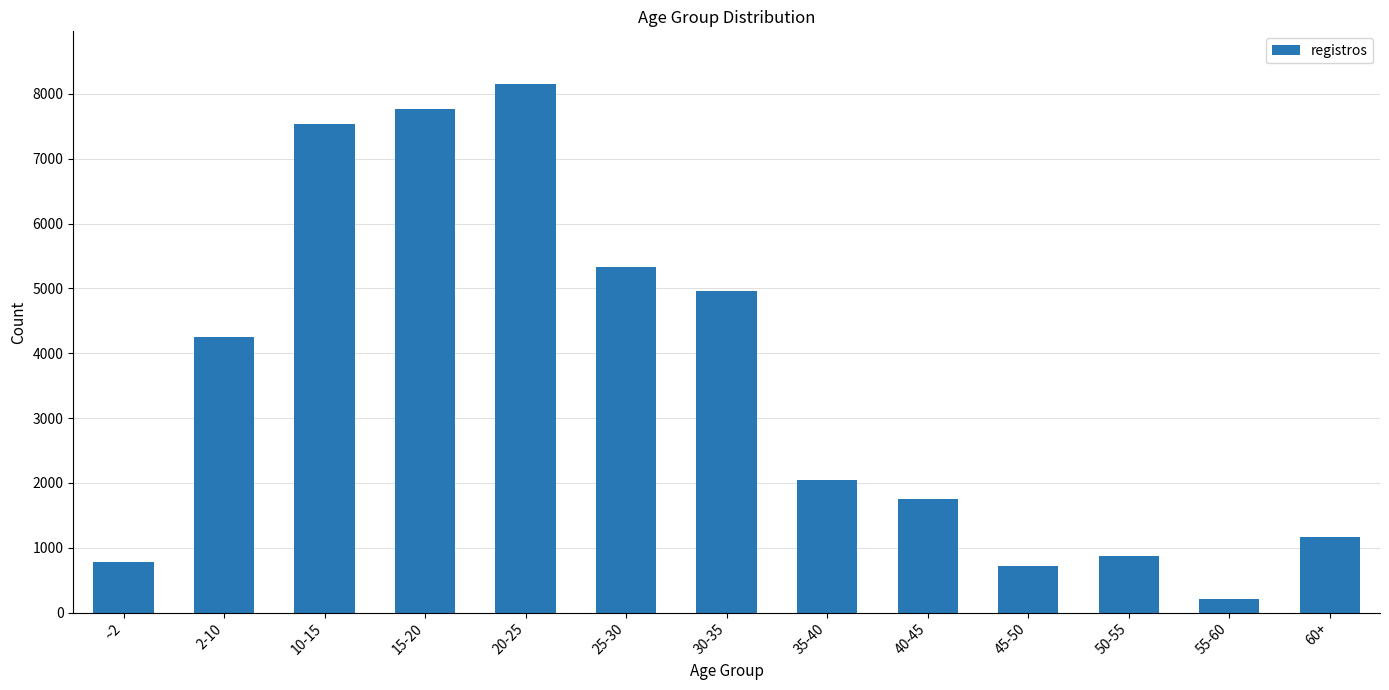

Approximately how many times larger is the value at 60+ compared to 35-40?

0.6